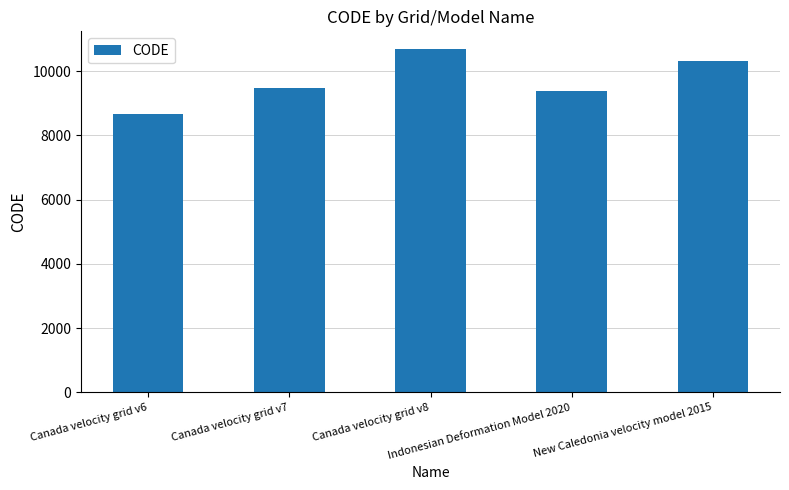

How many series are shown in this chart?

1